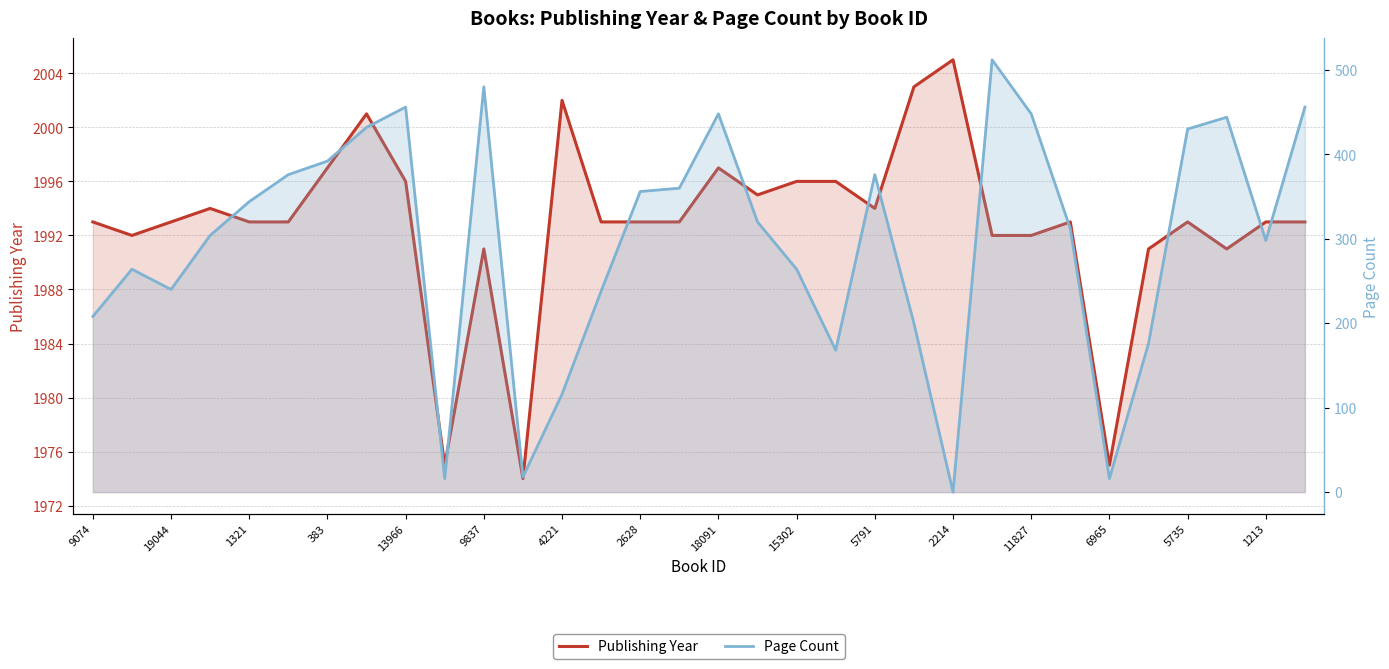

Between 2214 and 18091, which is larger?

2214